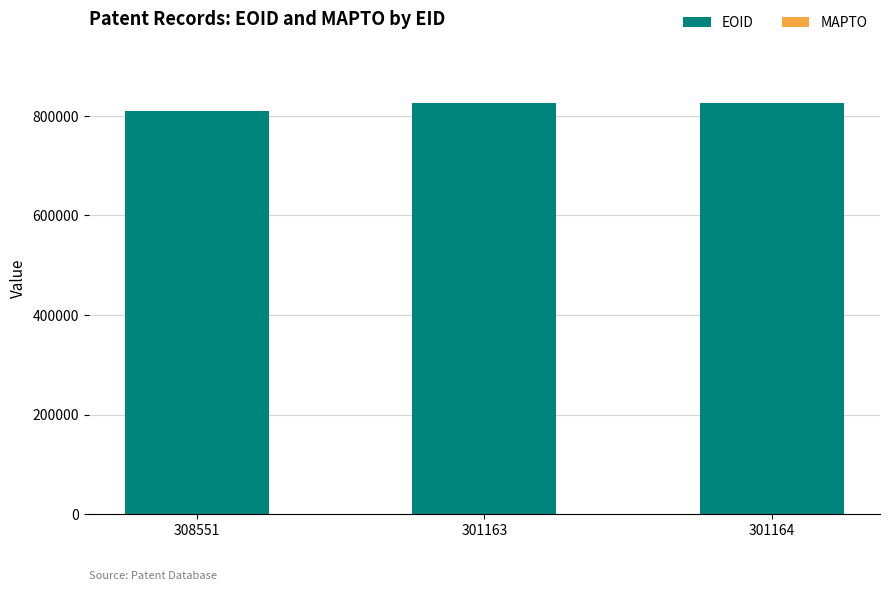

What is the approximate value at 301164, to the nearest 100?

825400